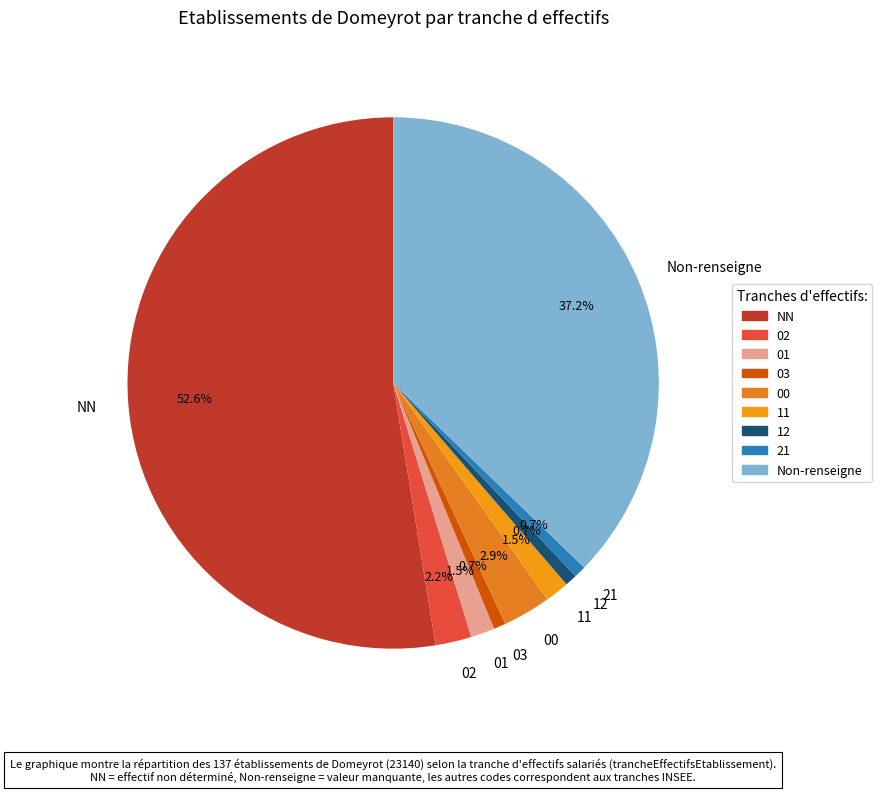

Does any single category account for the majority?

Yes